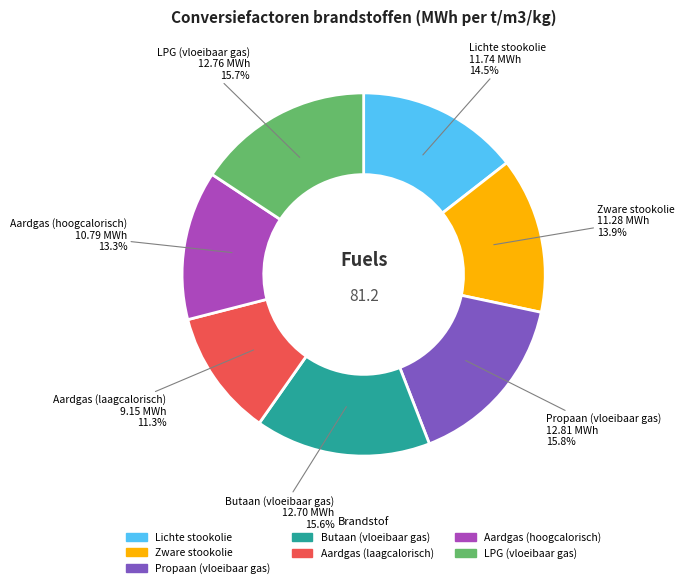

Does any single category account for the majority?

No